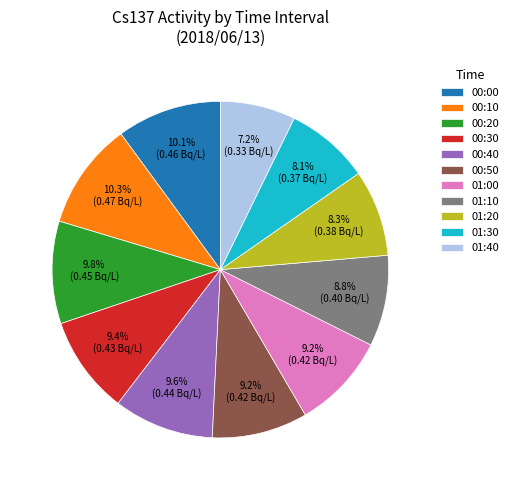

Which slice is the smallest?

01:40